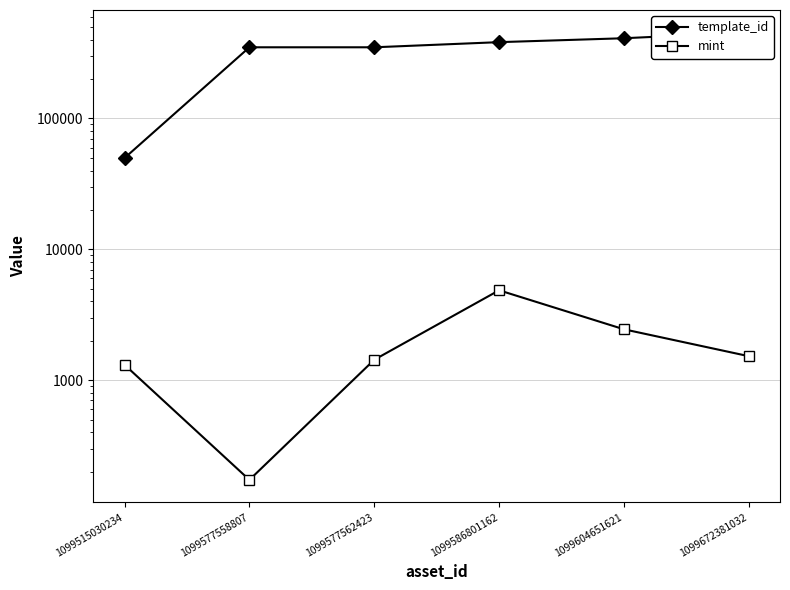

Where does the template_id series first go above 383071?

1099604651621